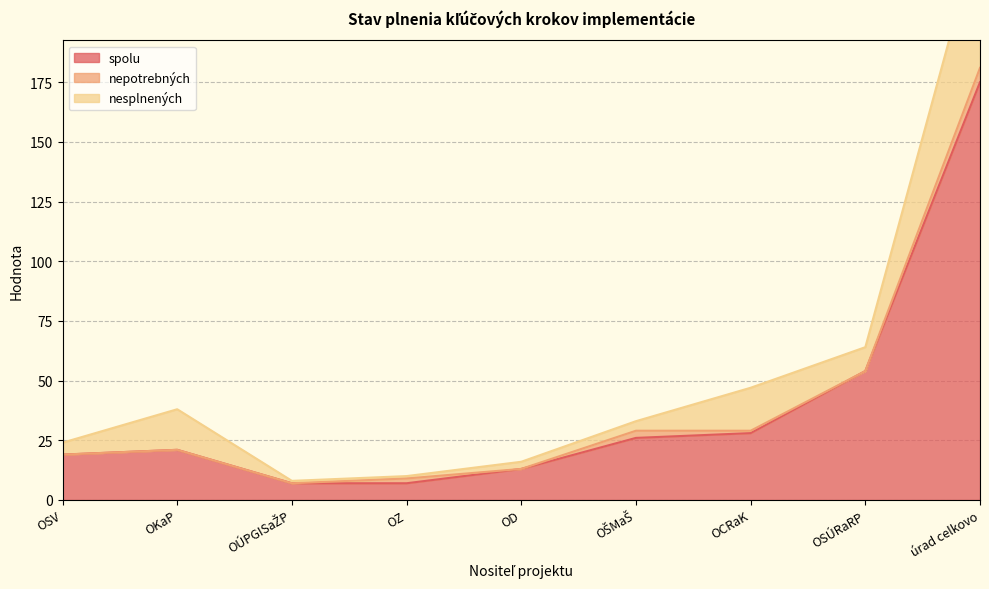

Which series has the largest total across all categories?

spolu